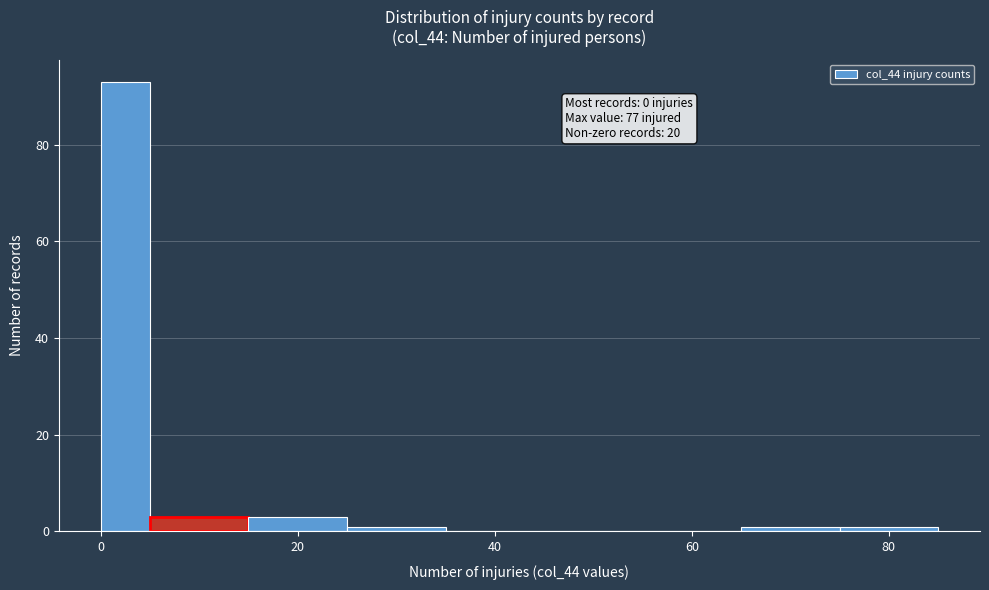

Read against the x-axis, roughly where is the centre of the tallest bar?

2